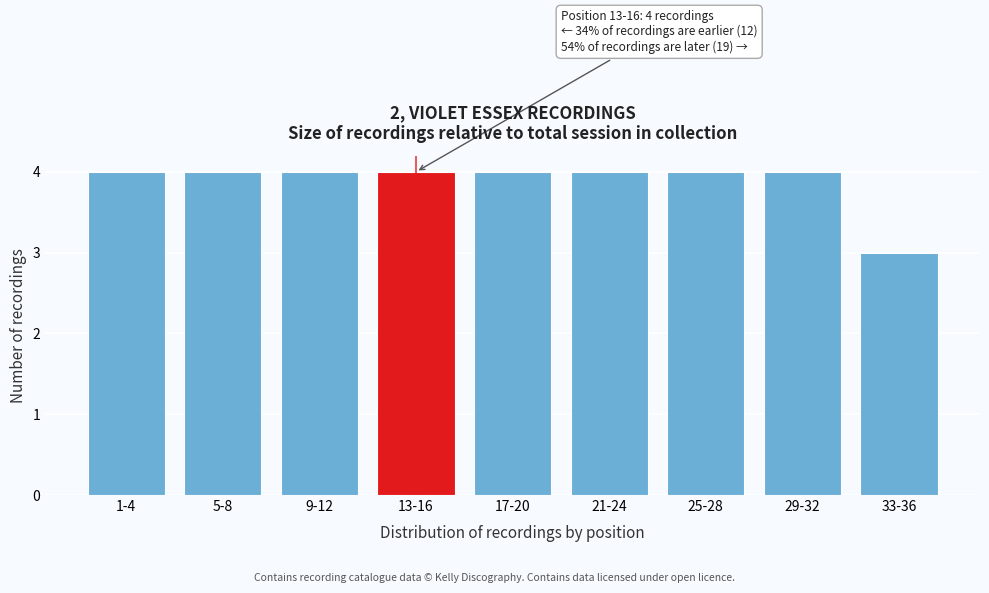

Reading right to left, extract all data points from this chart.

33-36=3	29-32=4	25-28=4	21-24=4	17-20=4	13-16=4	9-12=4	5-8=4	1-4=4